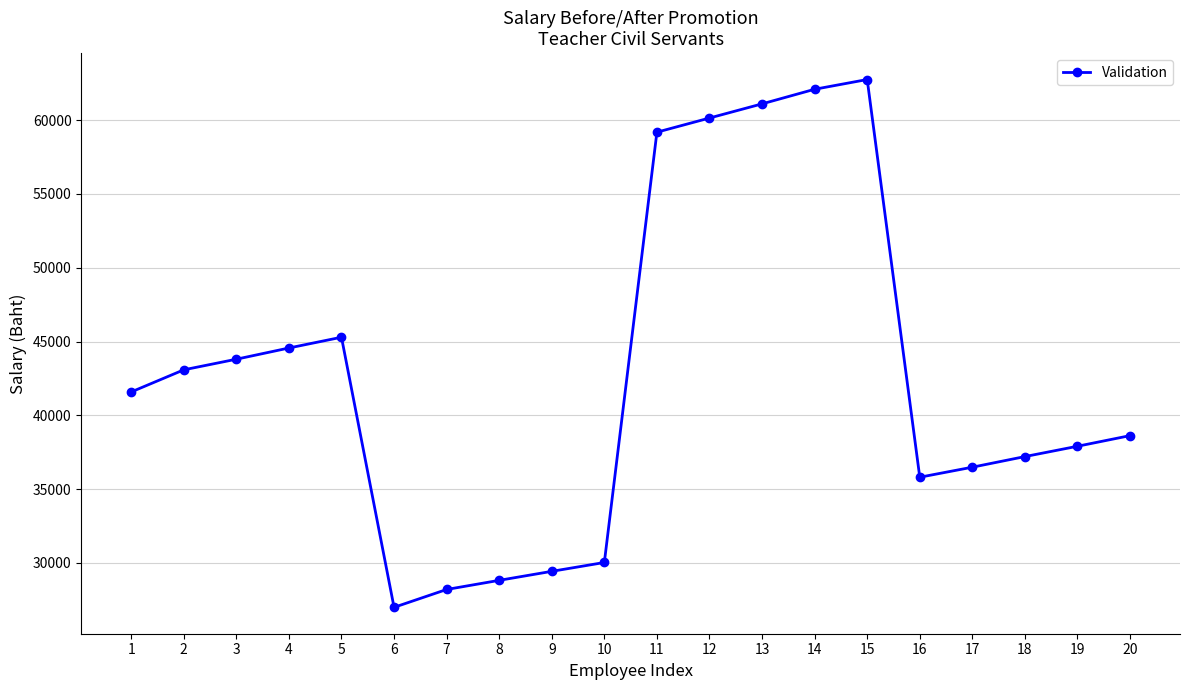

What is the value of the 20th point from the left?

38620